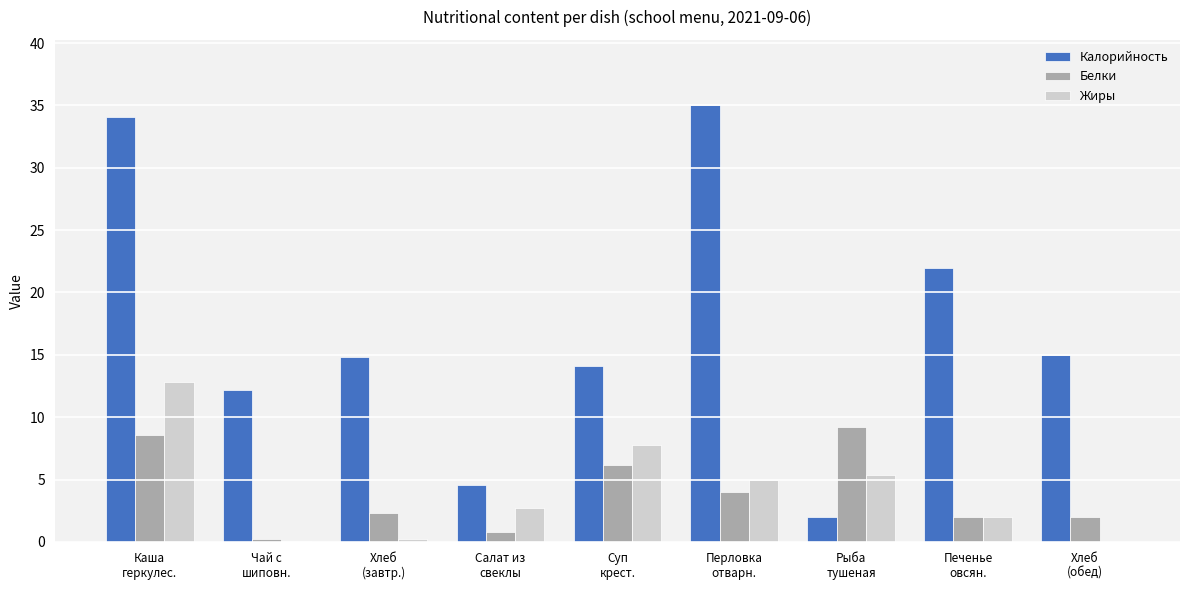

What is the difference between the Калорийность values at Чай с
шиповн. and Салат из
свеклы?

7.6